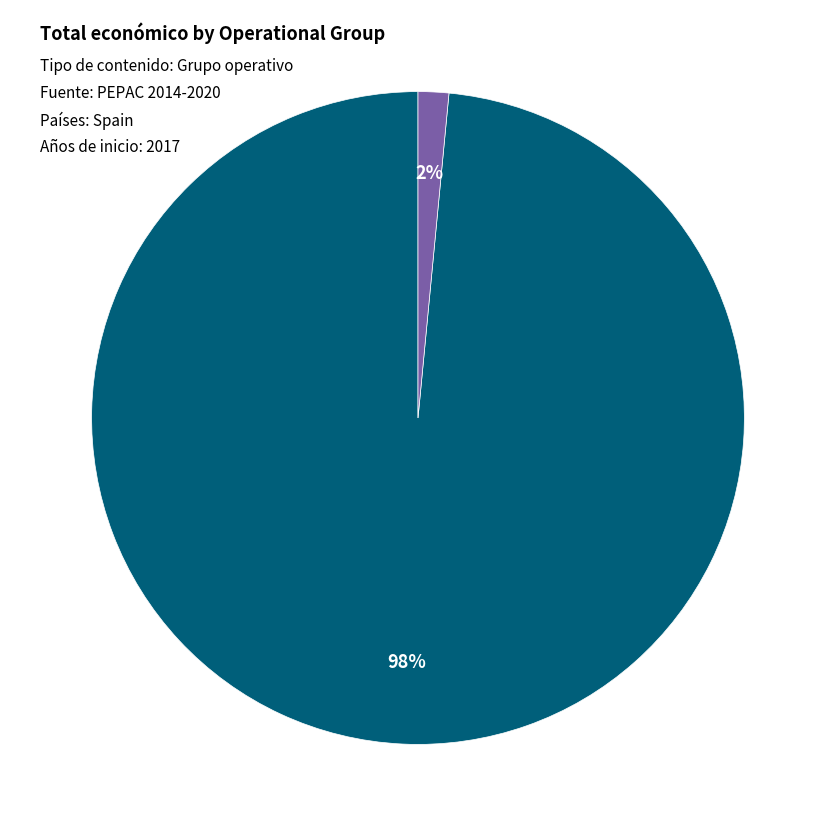

Is there a majority slice in this chart?

Yes